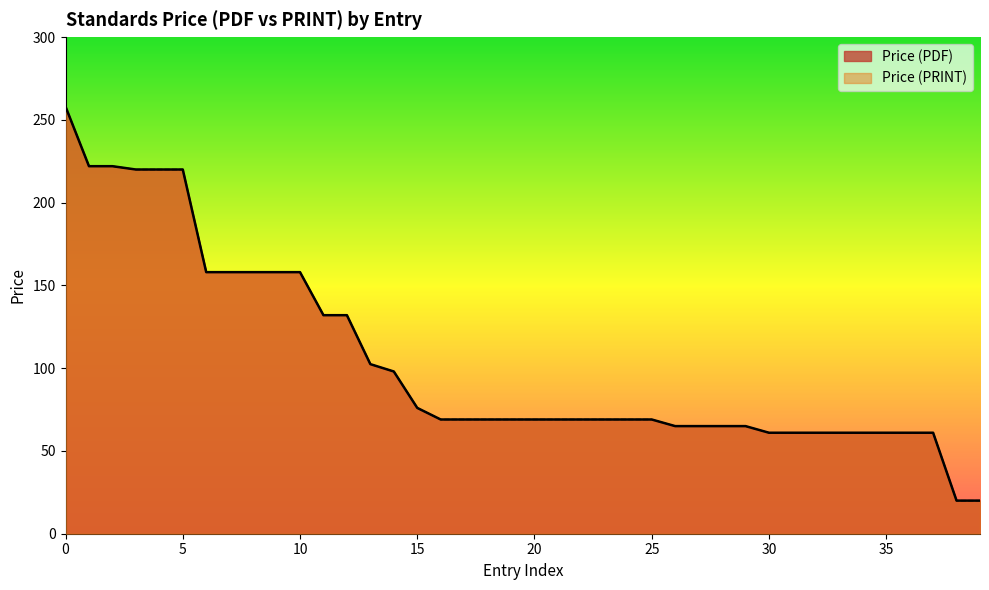

What are all the series names shown in the legend?

Price (PDF), Price (PRINT)